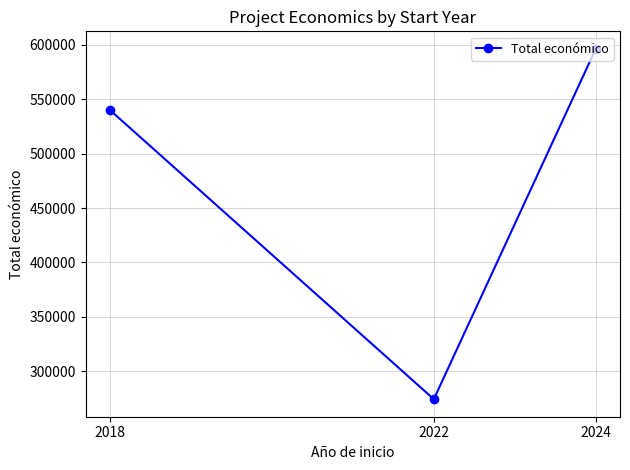

Reading left to right, transcribe all the data shown in this chart.

2018=540000	2022=274183	2024=596384